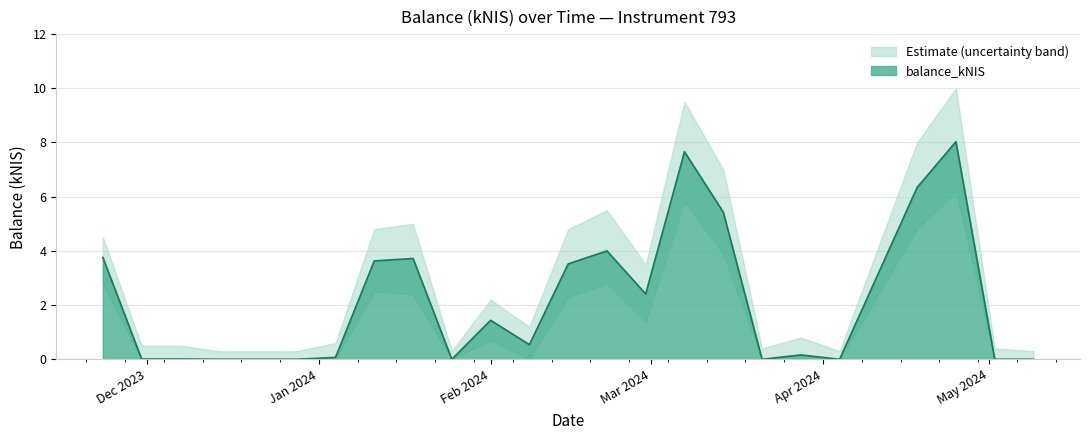

At how many categories does at least one series exceed 2?

11